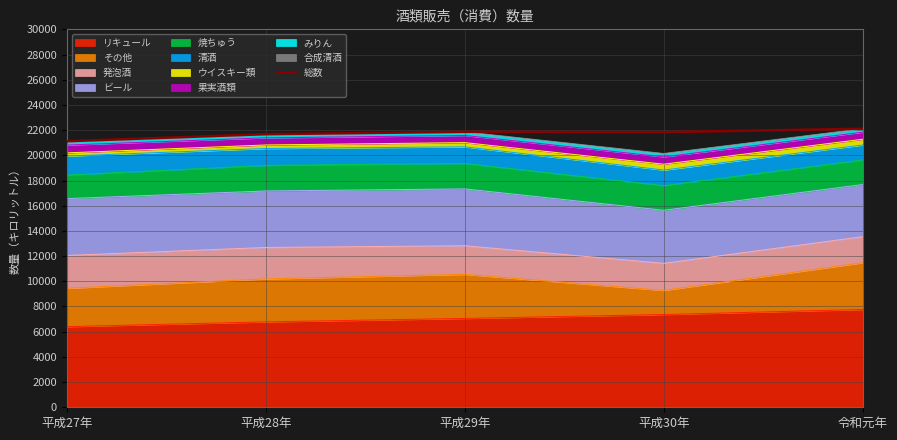

What is the average value?

21720